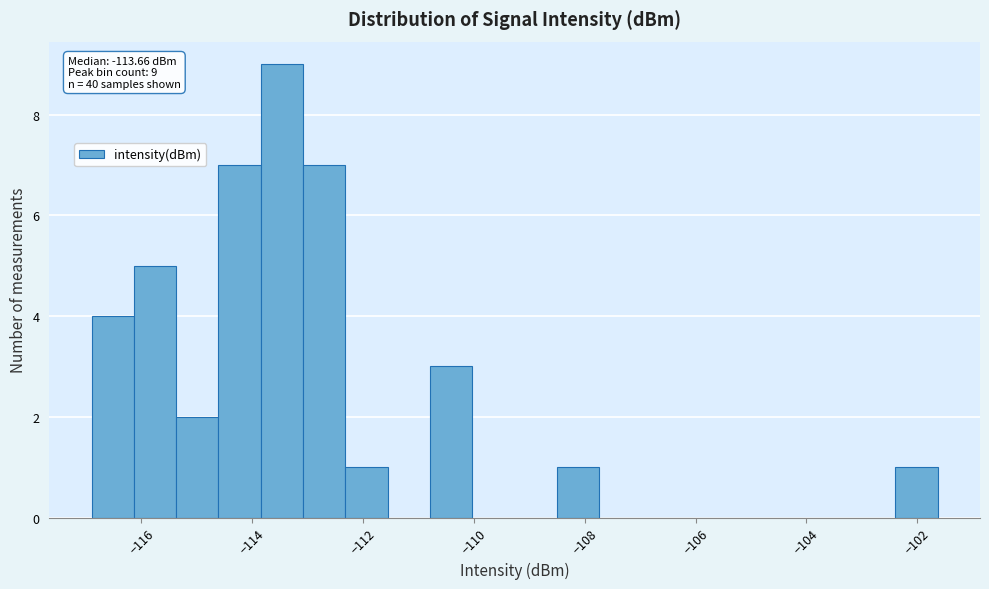

Read against the x-axis, roughly where is the centre of the tallest bar?

-113.4